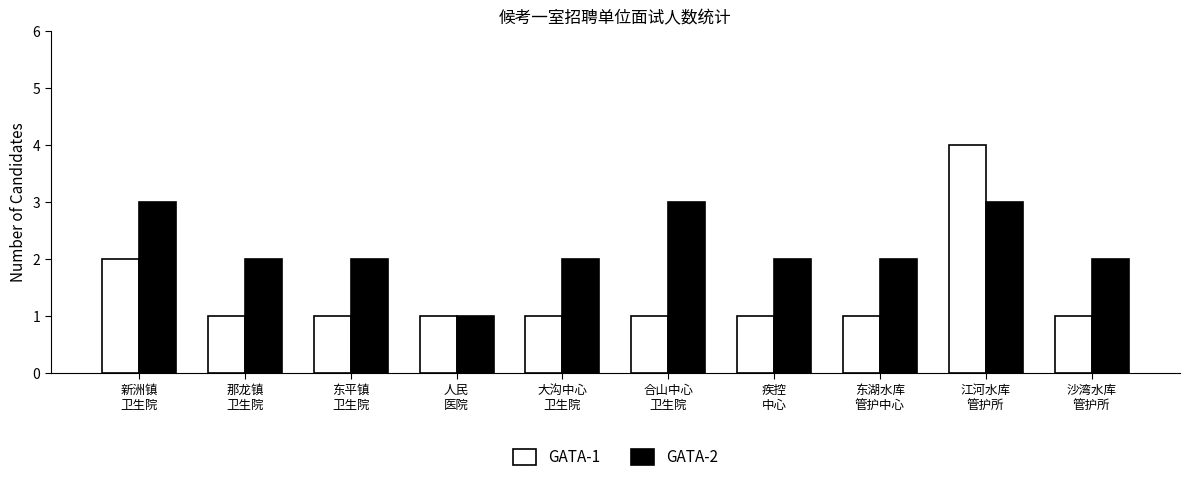

Which series has the largest total across all categories?

GATA-2